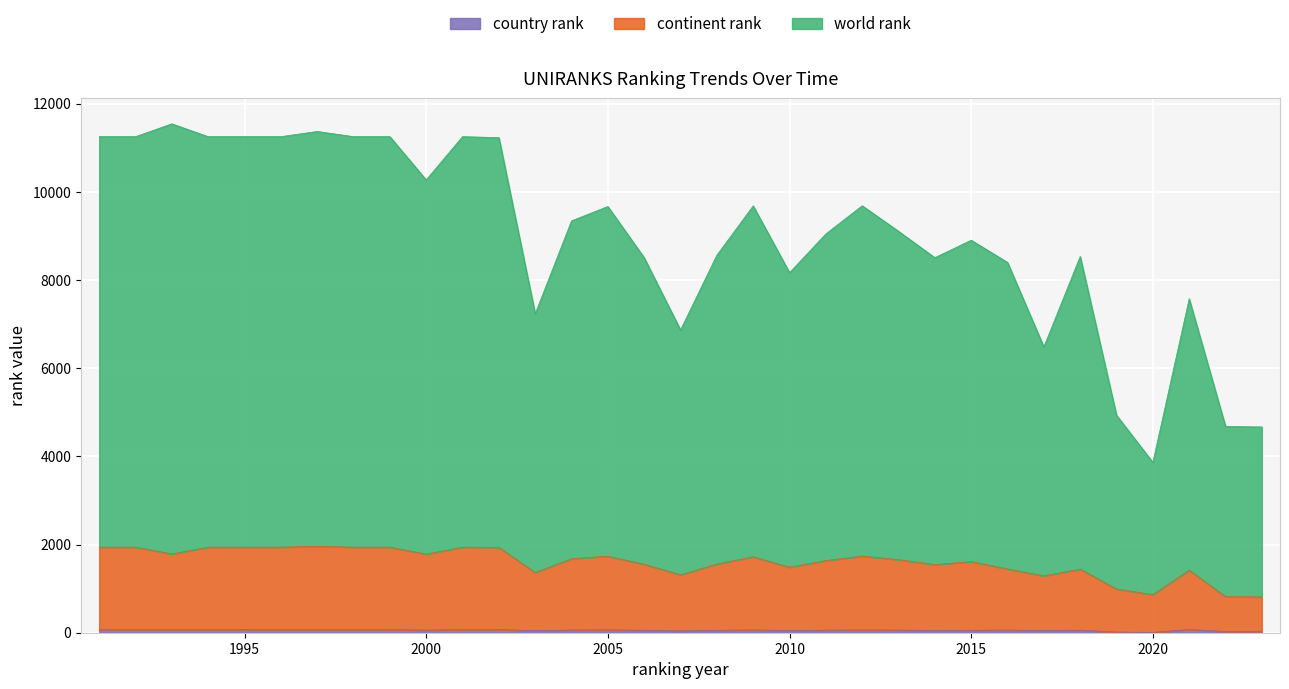

How many lines are shown in the chart?

3